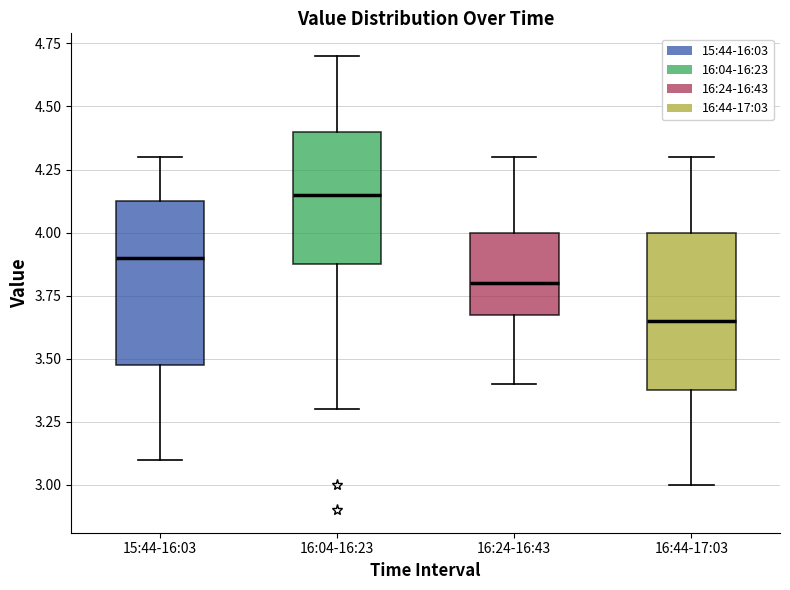

Where is the lower edge of the box for 15:44-16:03 on the y-axis? The values are not printed on the chart, so give them approximately, as read against the axis.

3.50